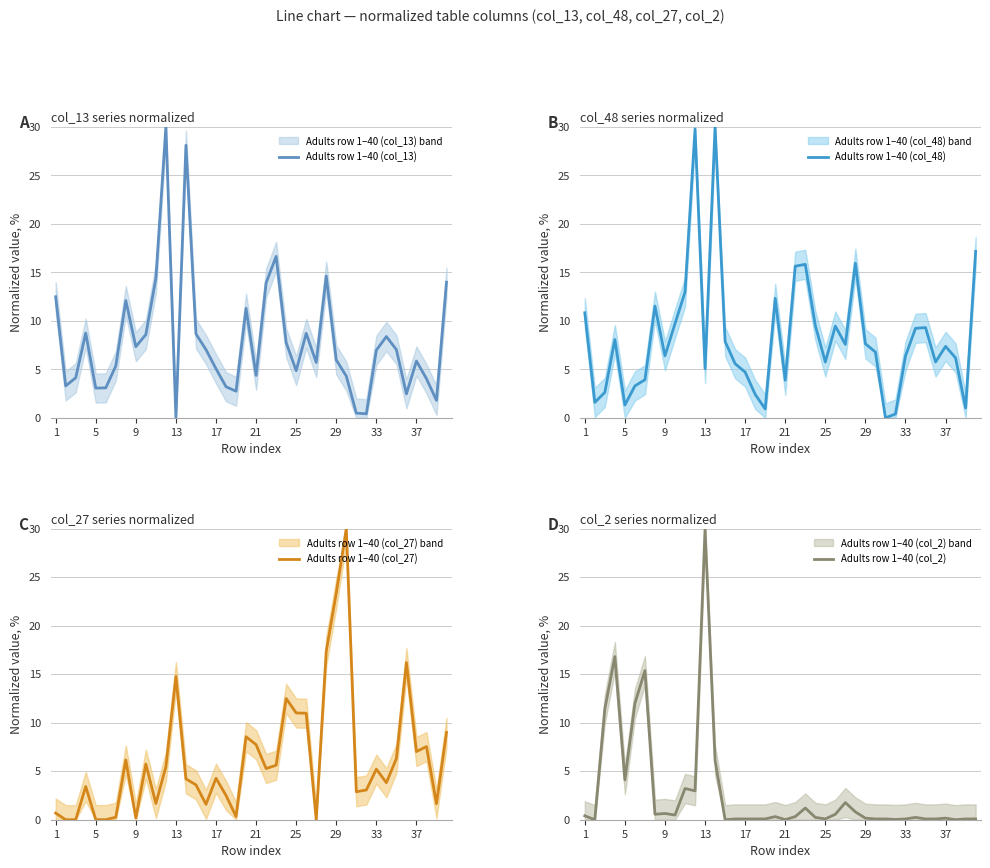

Count the number of categories in the chart.

40